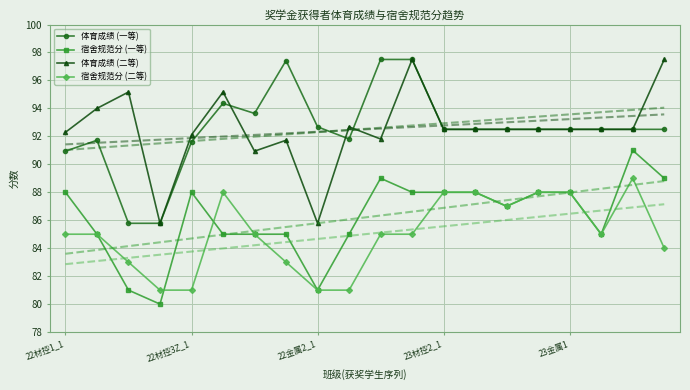

How many lines are shown in the chart?

4